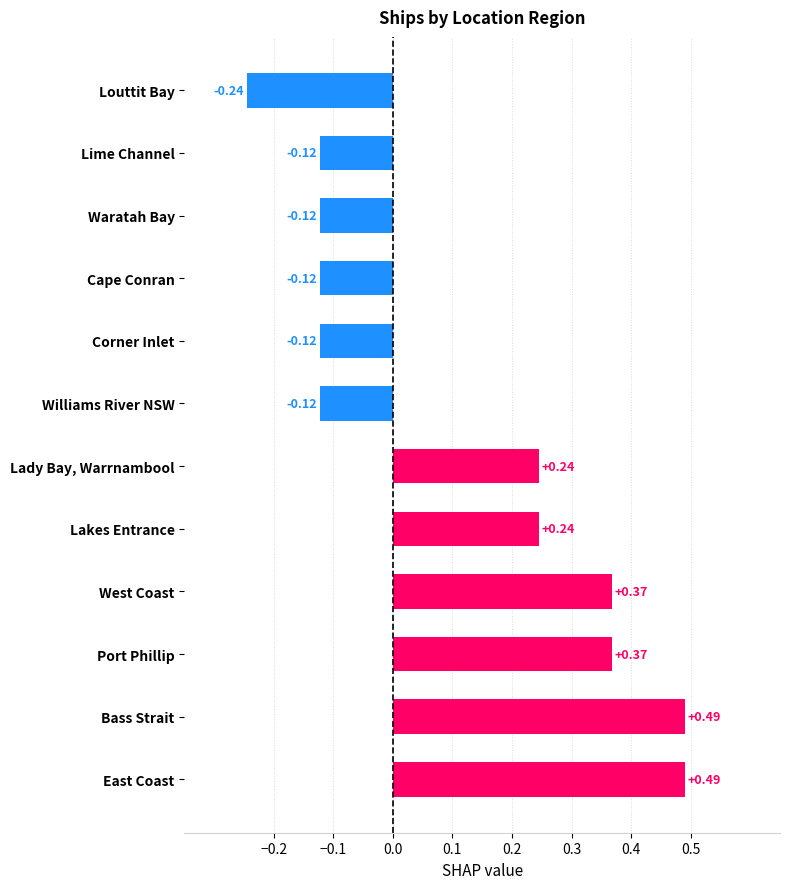

How many values are below 0?

6